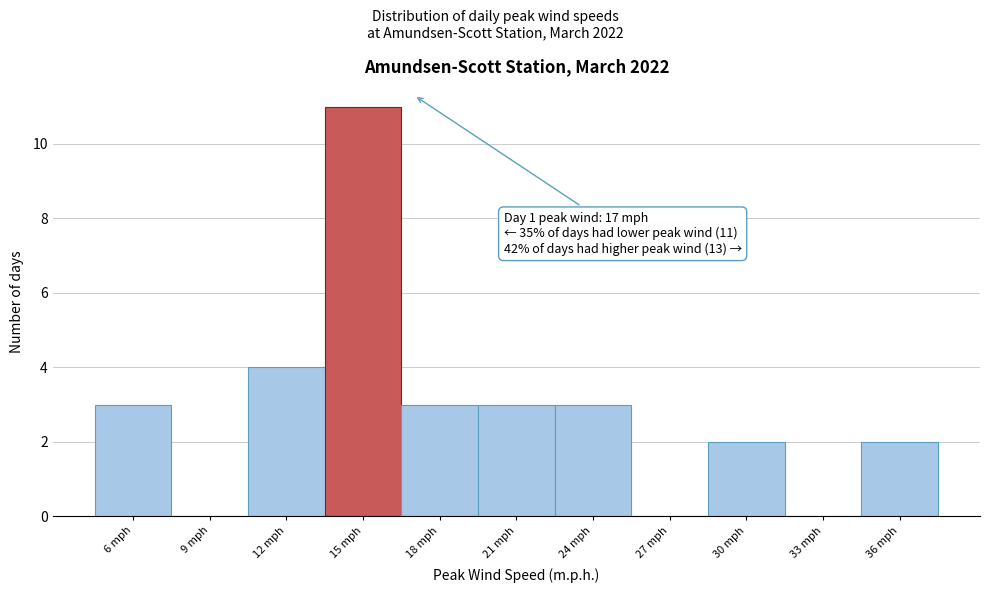

Reading left to right, extract all data points from this chart.

6 mph=3	9 mph=0	12 mph=4	15 mph=11	18 mph=3	21 mph=3	24 mph=3	27 mph=0	30 mph=2	33 mph=0	36 mph=2